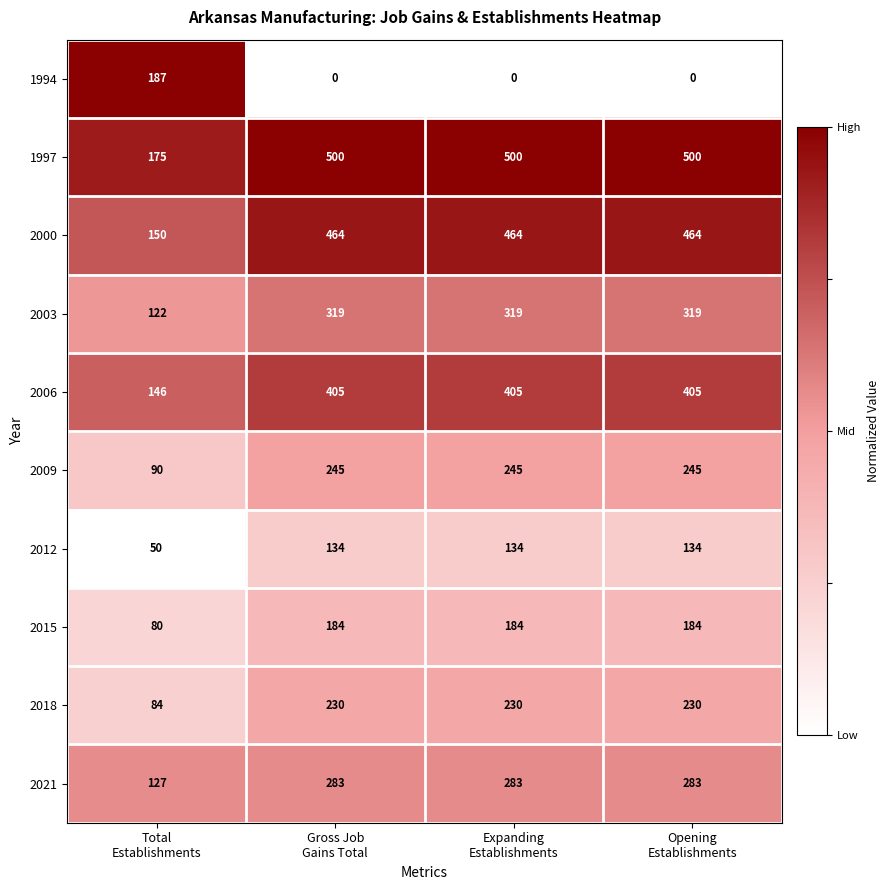

What is the difference between the second highest and minimum values in the 2003 series?

197